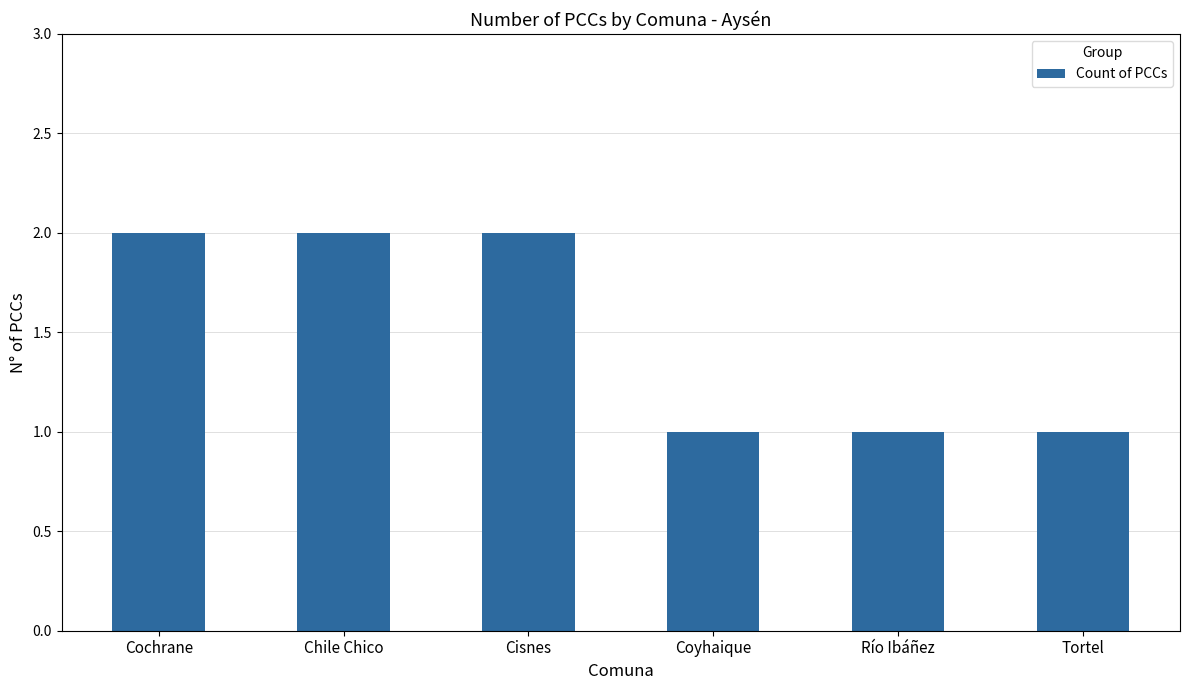

The chart shows a value of 0 at Cochrane. True or false?

False